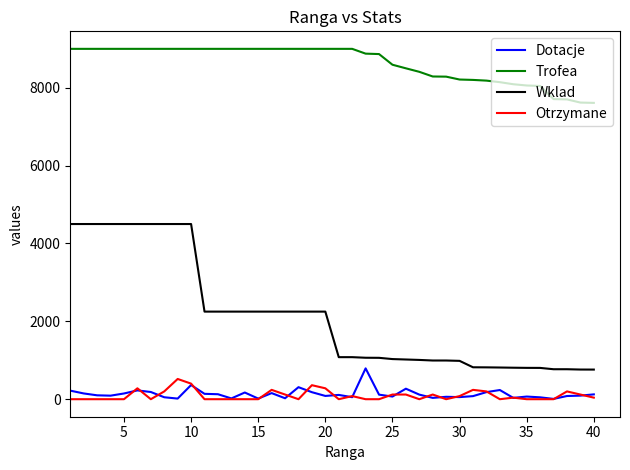

Which series has the largest range (max minus min)?

Wklad